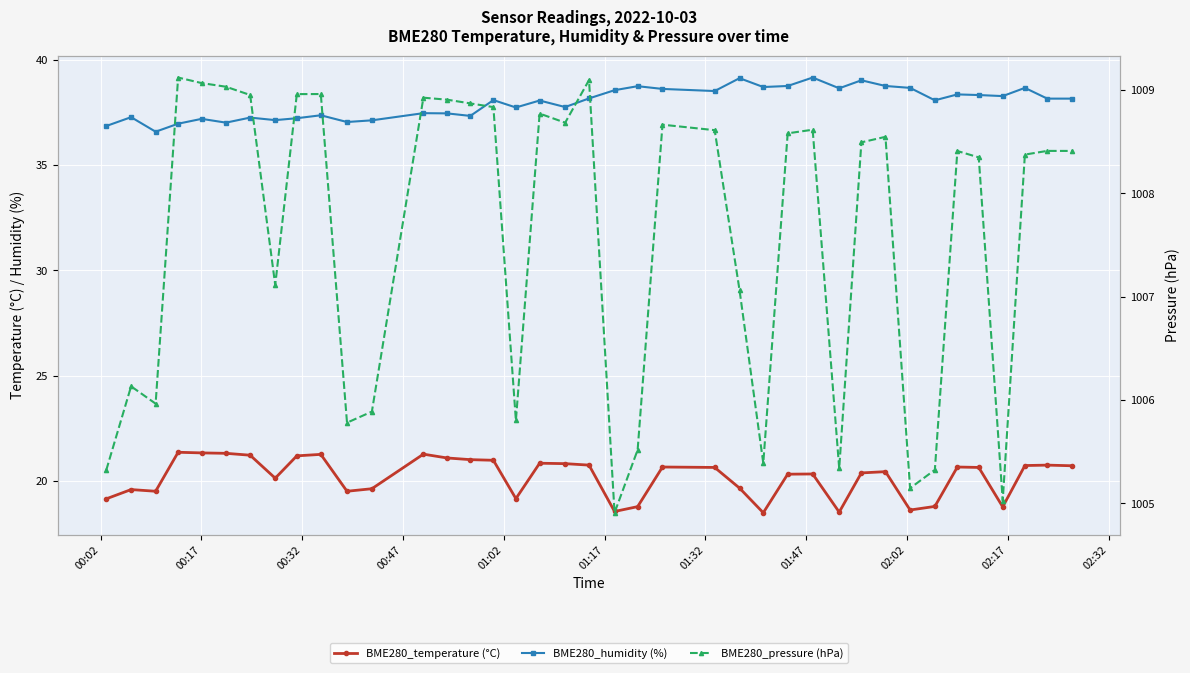

How many lines are shown in the chart?

3